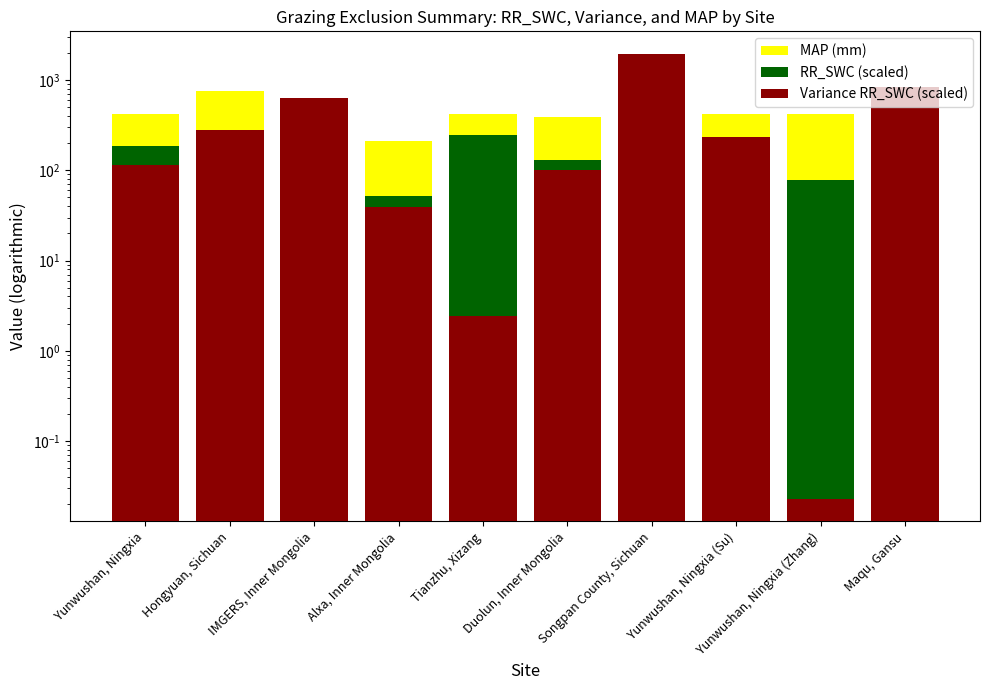

Read the RR_SWC (scaled) value at Hongyuan, Sichuan.

225.6